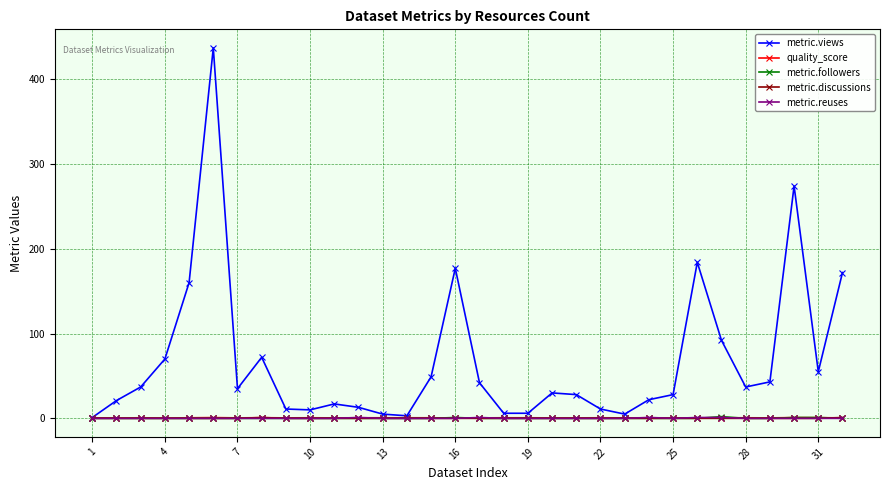

True or false: metric.views has more than 1 interior local peaks.

True